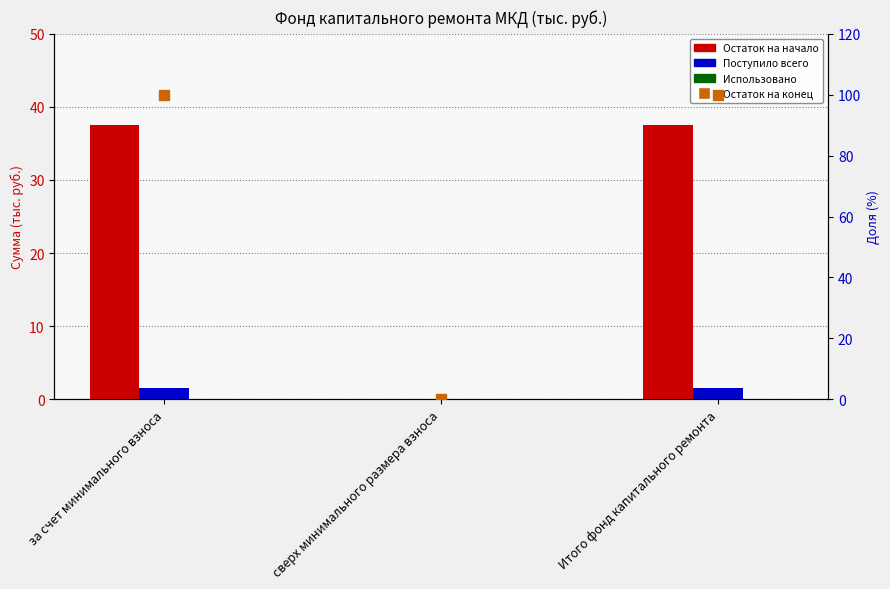

Which series has the largest total across all categories?

Остаток на конец